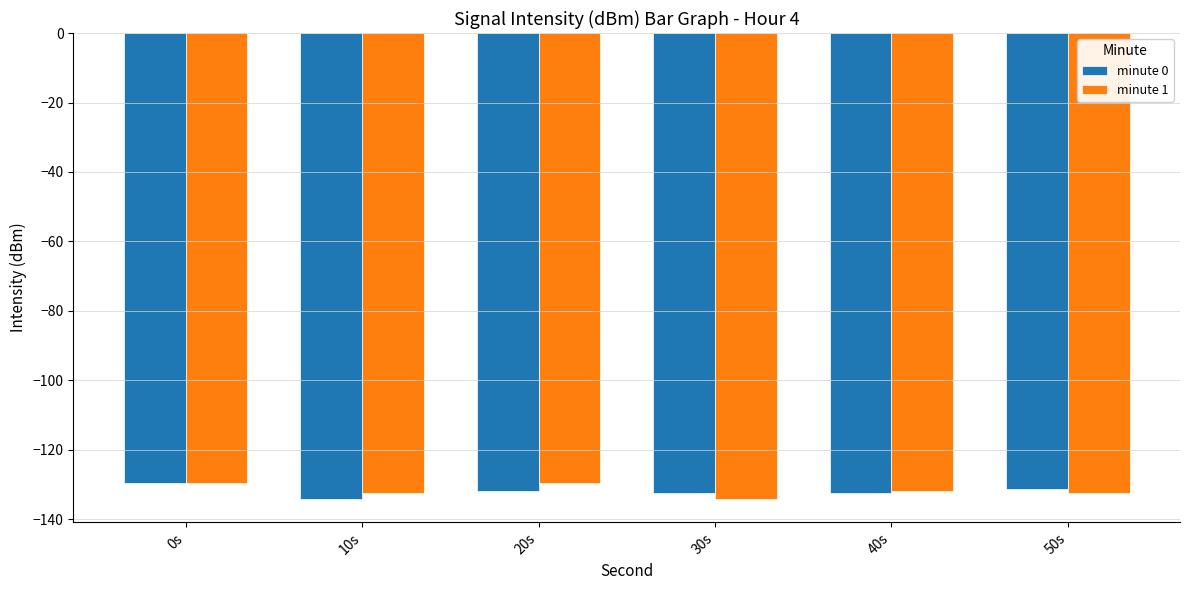

What is the spread (max minus min) of values at 30s?

1.7